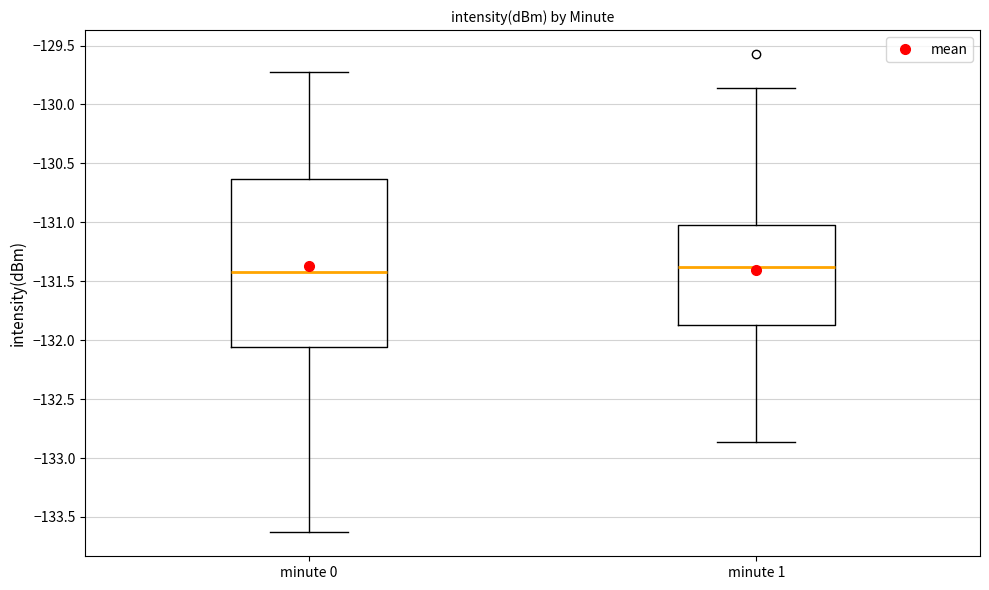

Reading left to right, transcribe this box plot: for each box, give where its median line is, the range the box spans, and where its two whiskers end, as read against the y-axis. The values are not printed on the chart, so give them approximately, as read against the axis.

minute 0: median -131.40, box -132.05 to -130.65, whiskers -133.65 to -129.70
minute 1: median -131.40, box -131.85 to -131.00, whiskers -132.85 to -129.85